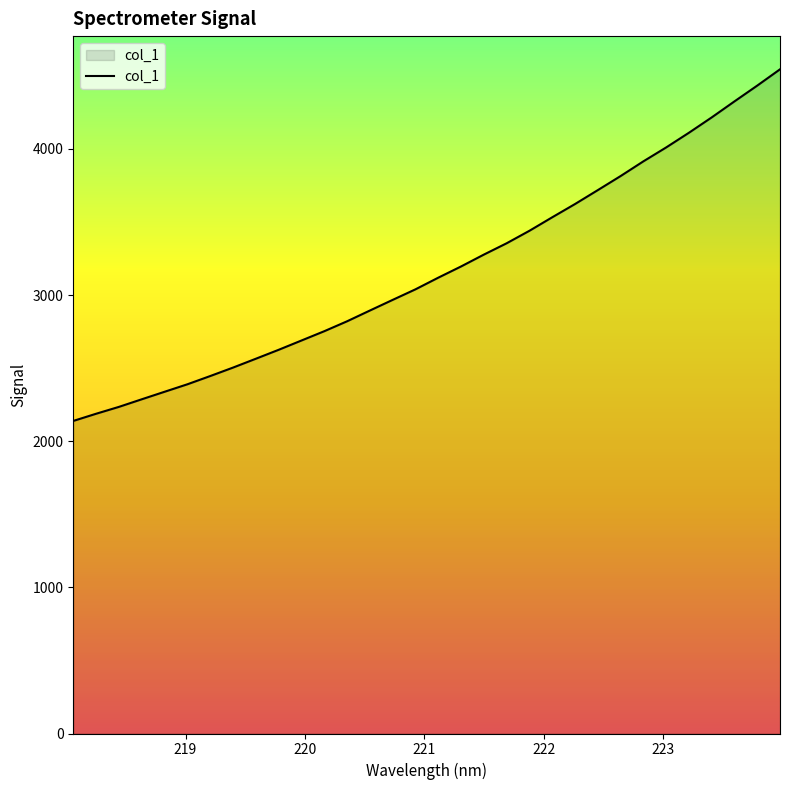

What is the minimum value shown in the chart?

2138.8